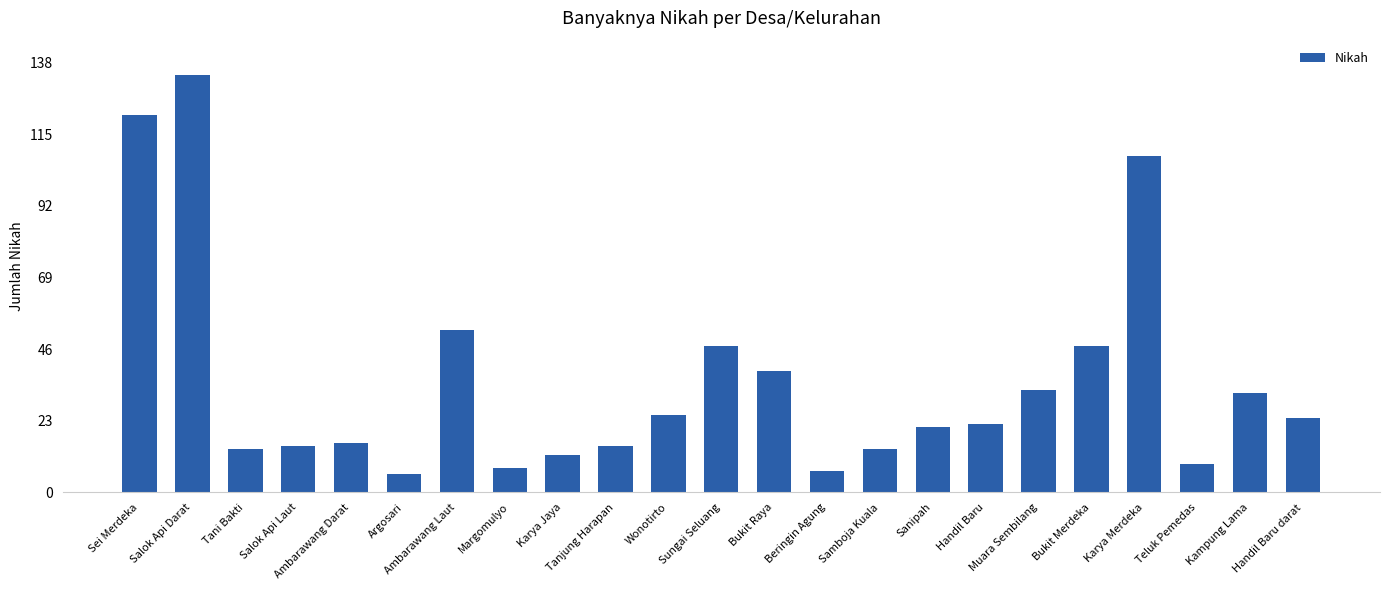

The value at Sungai Seluang is 47. True or false?

True